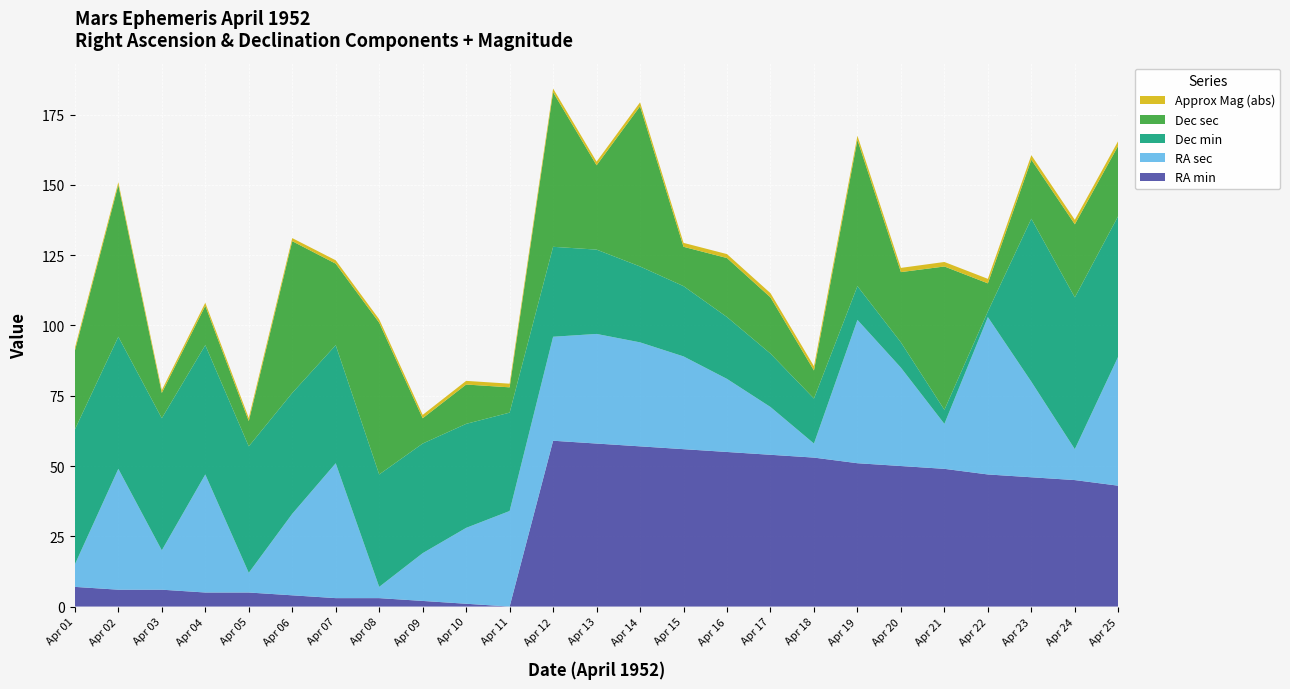

Reading right to left, list all the values displayed in this chart.

RA min: 43.0	45.0	46.0	47.0	49.0	50.0	51.0	53.0	54.0	55.0	56.0	57.0	58.0	59.0	0.0	1.0	2.0	3.0	3.0	4.0	5.0	5.0	6.0	6.0	7.0
RA sec: 46.0	11.0	34.0	56.0	16.0	35.0	51.0	5.0	17.0	26.0	33.0	37.0	39.0	37.0	34.0	27.0	17.0	4.0	48.0	29.0	7.0	42.0	14.0	43.0	8.0
Dec min: 50.0	54.0	58.0	2.0	5.0	9.0	12.0	16.0	19.0	22.0	25.0	27.0	30.0	32.0	35.0	37.0	39.0	40.0	42.0	43.0	45.0	46.0	47.0	47.0	48.0
Dec sec: 25.0	26.0	21.0	10.0	51.0	25.0	52.0	10.0	20.0	21.0	14.0	57.0	30.0	55.0	9.0	14.0	9.0	54.0	29.0	54.0	9.0	14.0	9.0	54.0	28.0
Approx Mag (abs): 1.7	1.6	1.6	1.6	1.6	1.5	1.5	1.5	1.5	1.4	1.4	1.4	1.3	1.3	1.3	1.3	1.2	1.2	1.2	1.1	1.1	1.1	1.0	1.0	1.0